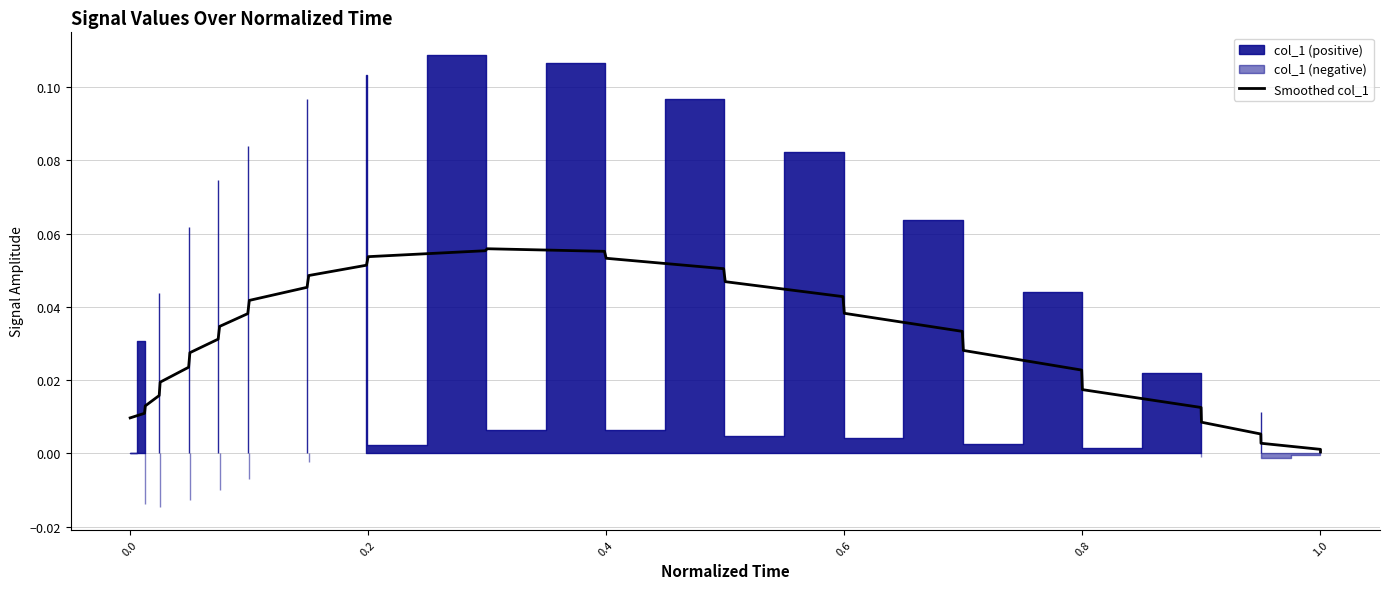

The chart shows a value of 0.1 at 22. True or false?

False